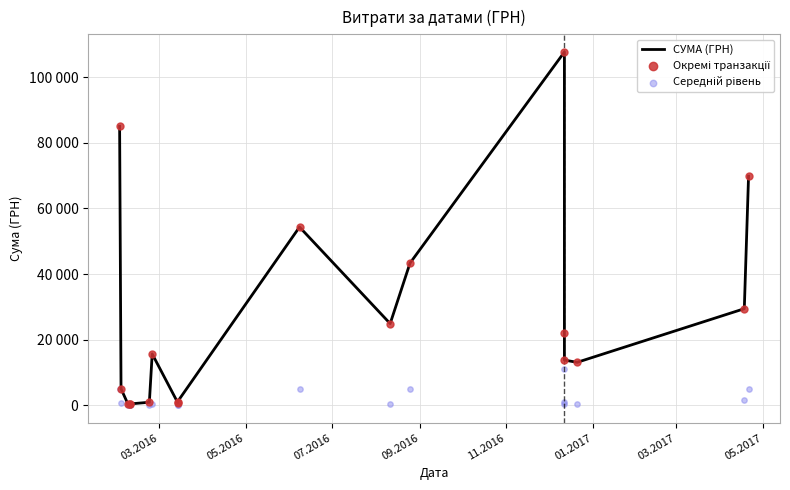

Which series has the largest total across all categories?

СУМА (ГРН)